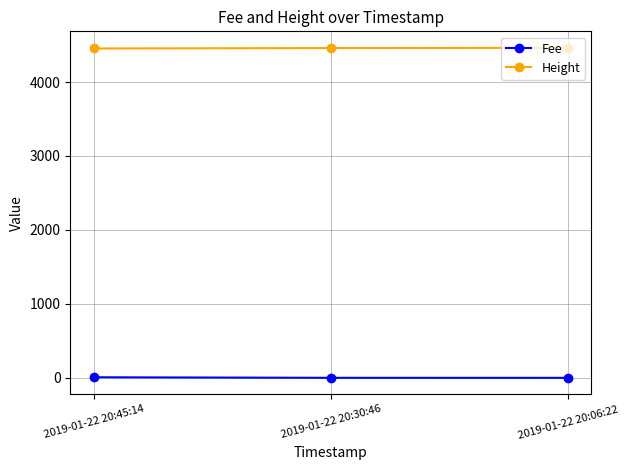

What is the sum of all Fee values?

8.2